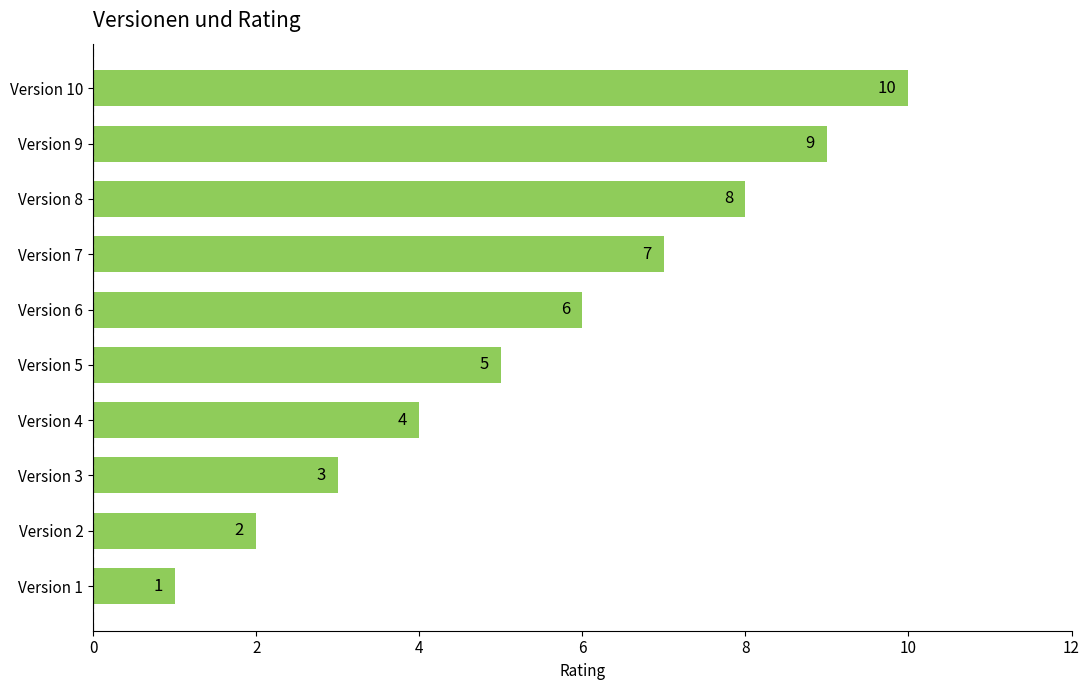

How many data points does each series have?

10